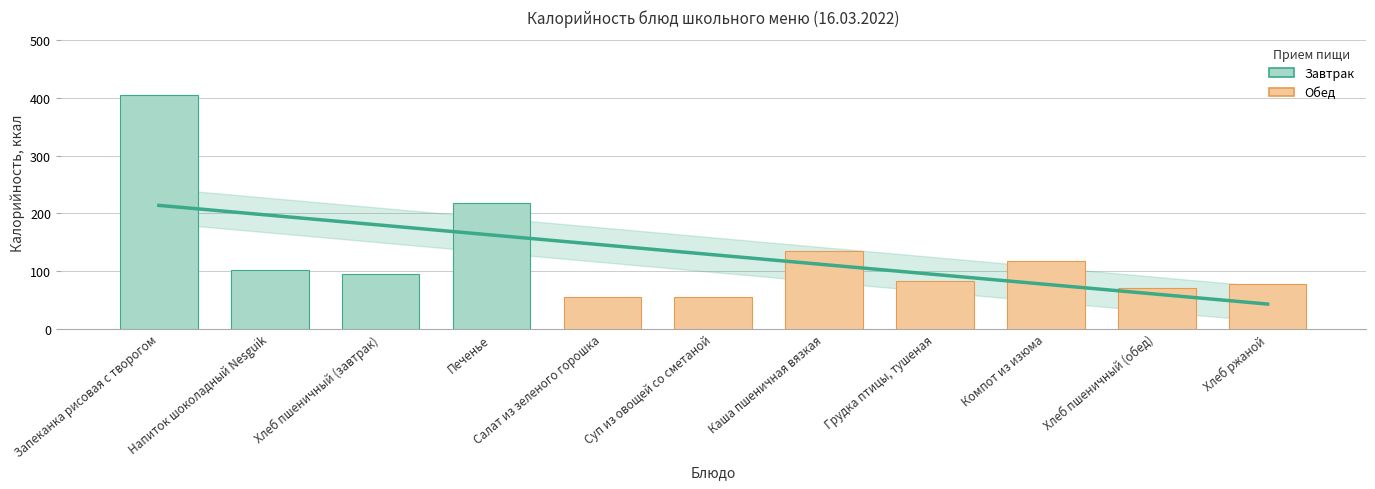

Reading left to right, extract all data points from this chart.

405	102	94	217	55	54	134	82	118	70	78